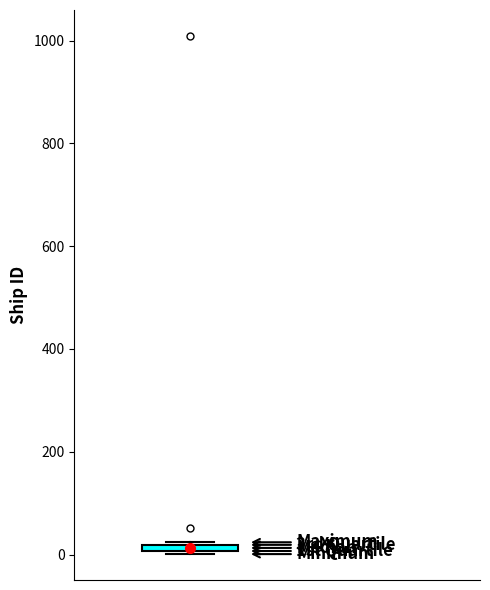

Where is the lower edge of the box on the y-axis? The values are not printed on the chart, so give them approximately, as read against the axis.

0